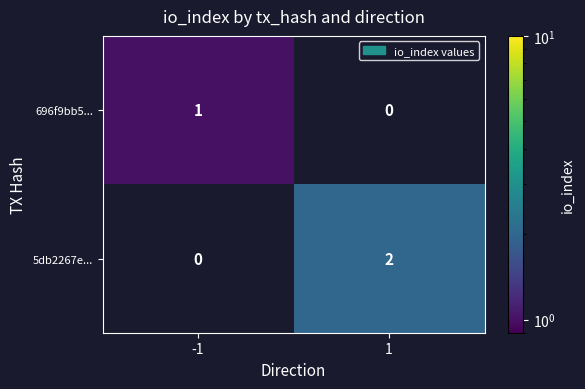

Which series has the largest total across all categories?

5db2267e...